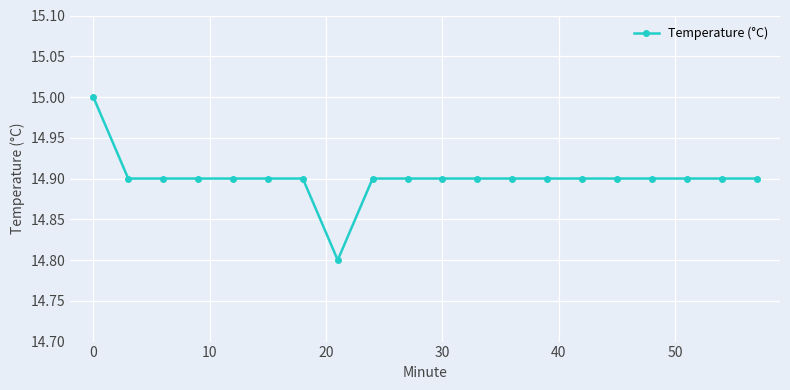

What is the average value?

14.9